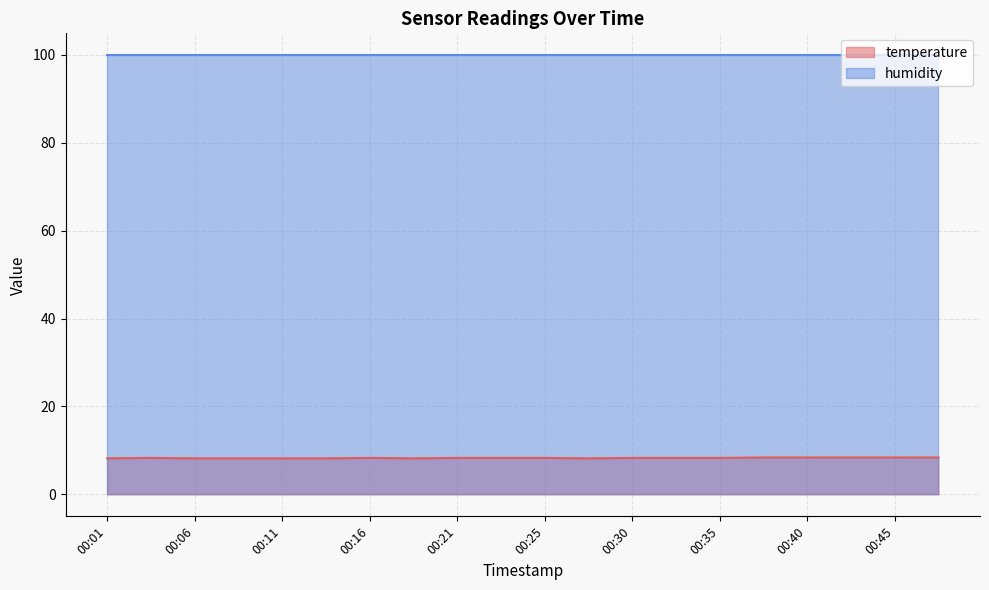

Which category has the lowest value across all series?

00:01